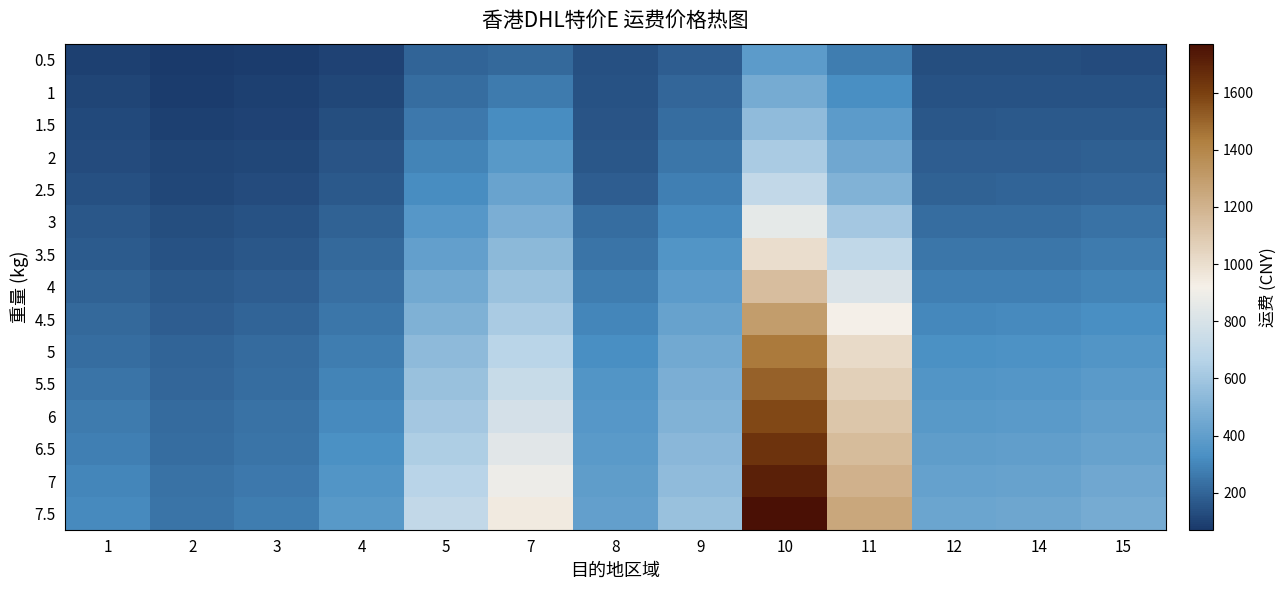

Reading left to right, what are all the values shown in this chart?

0.5: 1=93.2	2=71.1	3=79.0	4=99.9	5=198.1	7=214.7	8=143.5	9=182.2	10=387.2	11=273.4	12=131.5	14=131.9	15=128.7
1: 1=107.7	2=83.6	3=91.5	4=116.3	5=228.1	7=266.9	8=145.5	9=205.5	10=466.7	11=329.4	12=146.9	14=147.4	15=148.0
1.5: 1=119.0	2=94.1	3=103.0	4=134.0	5=259.5	7=320.4	8=156.6	9=230.2	10=547.5	11=386.7	12=163.7	14=164.2	15=168.7
2: 1=130.3	2=104.5	3=114.5	4=151.7	5=291.0	7=374.0	8=161.6	9=254.9	10=628.4	11=444.0	12=180.5	14=181.1	15=189.4
2.5: 1=141.7	2=115.0	3=126.0	4=169.4	5=322.4	7=427.5	8=178.2	9=279.6	10=709.2	11=501.3	12=197.3	14=198.0	15=210.2
3: 1=159.4	2=131.9	3=144.5	4=190.8	5=365.3	7=481.1	8=224.2	9=314.9	10=855.8	11=604.8	12=224.9	14=225.8	15=238.3
3.5: 1=177.1	2=149.0	3=163.1	4=212.1	5=408.2	7=530.3	8=250.3	9=350.2	10=1002.4	11=708.3	12=252.6	14=254.5	15=267.2
4: 1=194.8	2=166.0	3=181.6	4=233.5	5=451.1	7=579.5	8=276.5	9=385.5	10=1149.0	11=811.8	12=280.3	14=283.2	15=296.2
4.5: 1=212.5	2=183.0	3=200.1	4=254.9	5=494.1	7=628.7	8=302.6	9=420.8	10=1295.6	11=915.3	12=308.0	14=311.9	15=325.1
5: 1=230.2	2=200.0	3=218.7	4=276.3	5=537.0	7=677.9	8=328.7	9=456.2	10=1442.2	11=1018.8	12=335.7	14=340.6	15=354.1
5.5: 1=247.0	2=209.4	3=229.1	4=295.3	5=571.3	7=731.5	8=353.4	9=479.1	10=1507.9	11=1065.4	12=355.3	14=360.9	15=376.9
6: 1=263.9	2=218.8	3=239.6	4=314.4	5=605.7	7=785.0	8=366.2	9=502.0	10=1573.7	11=1111.9	12=374.9	14=381.2	15=399.7
6.5: 1=280.7	2=228.2	3=250.1	4=333.4	5=640.0	7=838.6	8=378.9	9=524.9	10=1639.4	11=1158.5	12=394.6	14=401.5	15=422.5
7: 1=297.5	2=237.7	3=260.6	4=352.5	5=674.4	7=892.1	8=391.7	9=547.9	10=1705.1	11=1205.0	12=414.2	14=421.8	15=445.3
7.5: 1=314.4	2=247.2	3=271.1	4=371.6	5=708.7	7=945.7	8=404.5	9=570.8	10=1770.9	11=1251.6	12=433.8	14=442.1	15=468.1